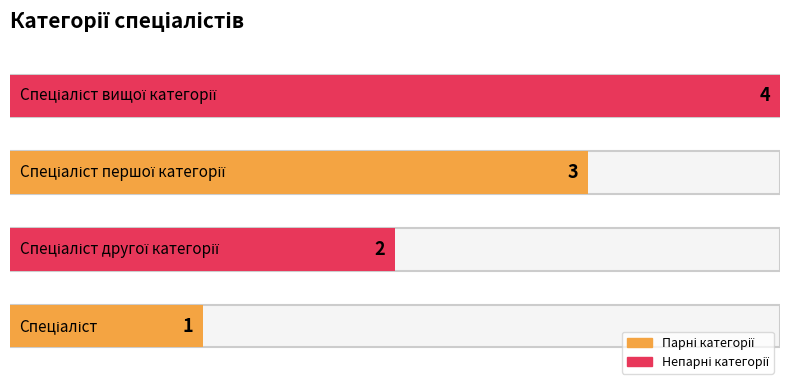

The chart shows a value of 3 at Спеціаліст першої категорії. True or false?

True